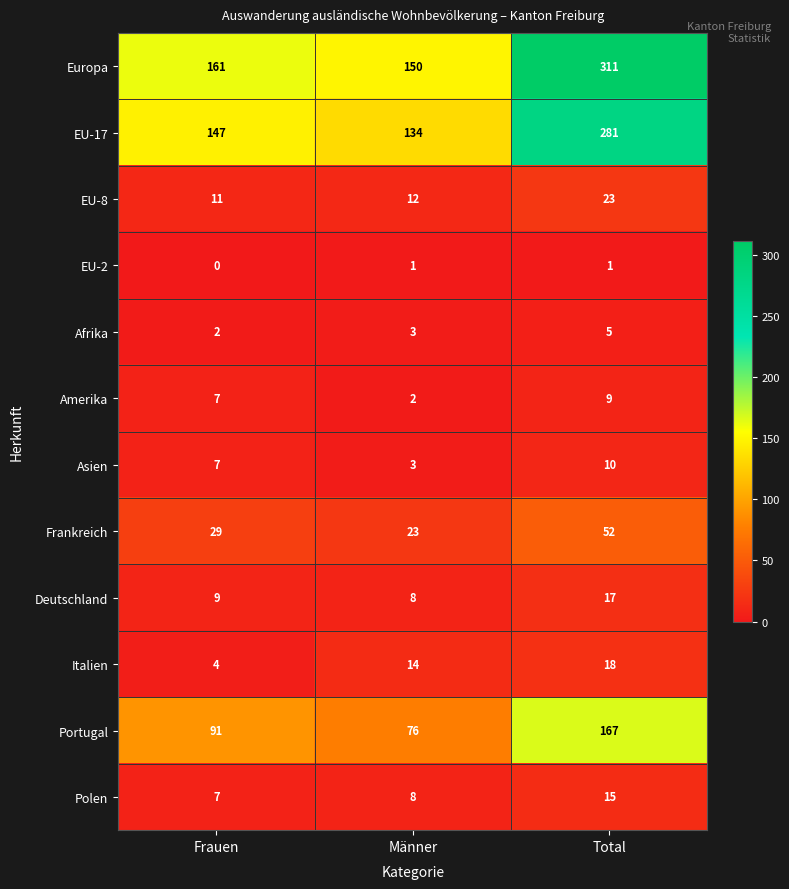

Which label corresponds to the largest value in the chart?

Total